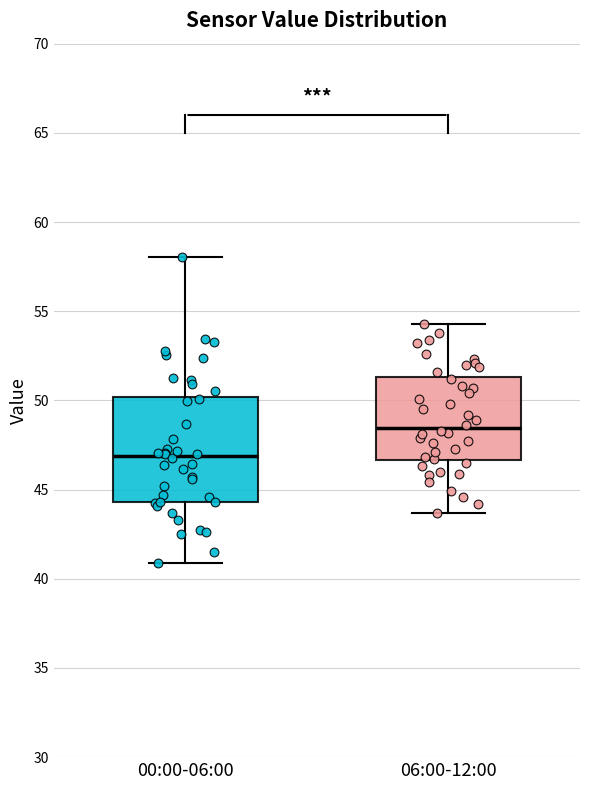

Reading left to right, read every box against the y-axis: the position of its median line, the range the box covers, and the ends of its whiskers. The values are not printed on the chart, so give them approximately, as read against the axis.

00:00-06:00: median 47.0, box 44.5 to 50.0, whiskers 41.0 to 58.0
06:00-12:00: median 48.5, box 46.5 to 51.5, whiskers 43.5 to 54.5